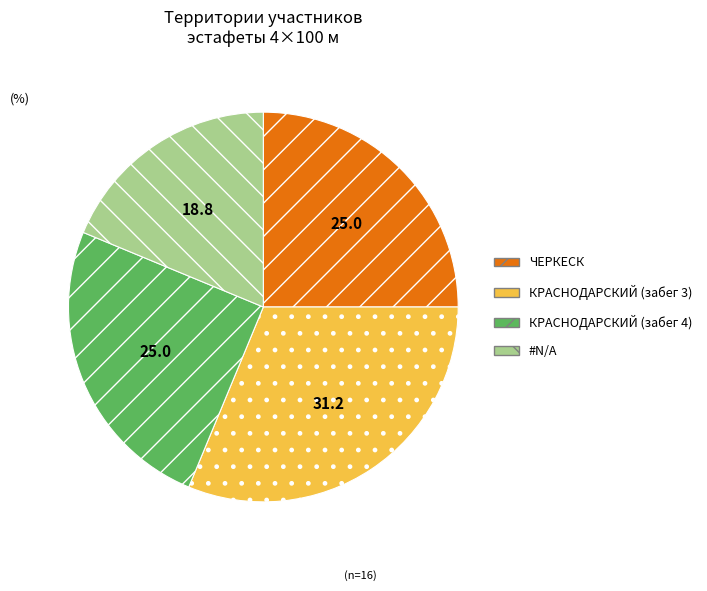

Is there any slice that represents more than half of the pie?

No